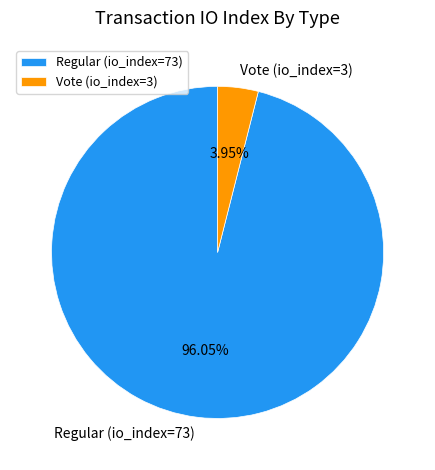

How many segments does this pie chart have?

2